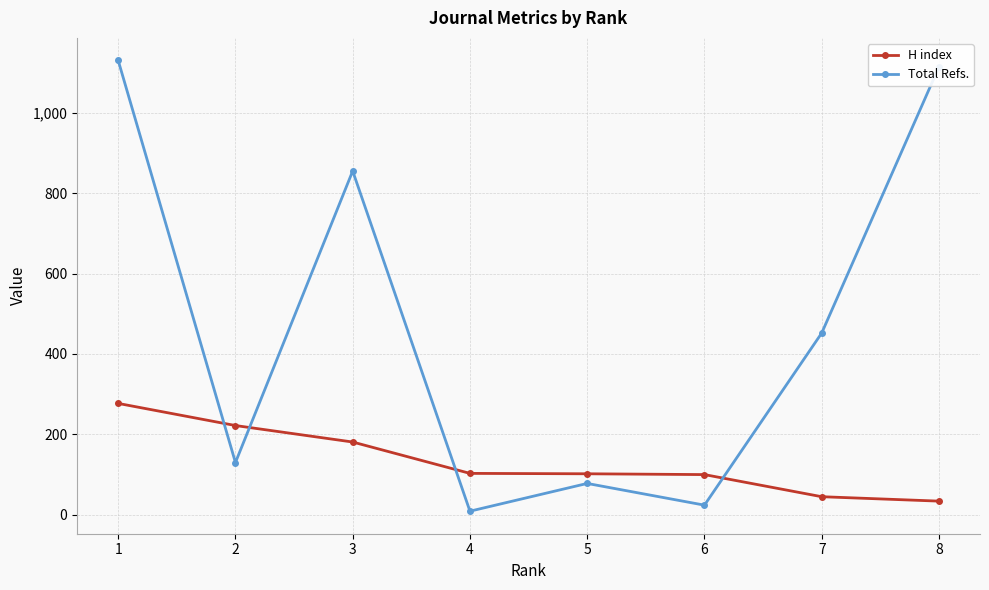

What is the difference between the maximum and minimum values in the Total Refs. series?

1121